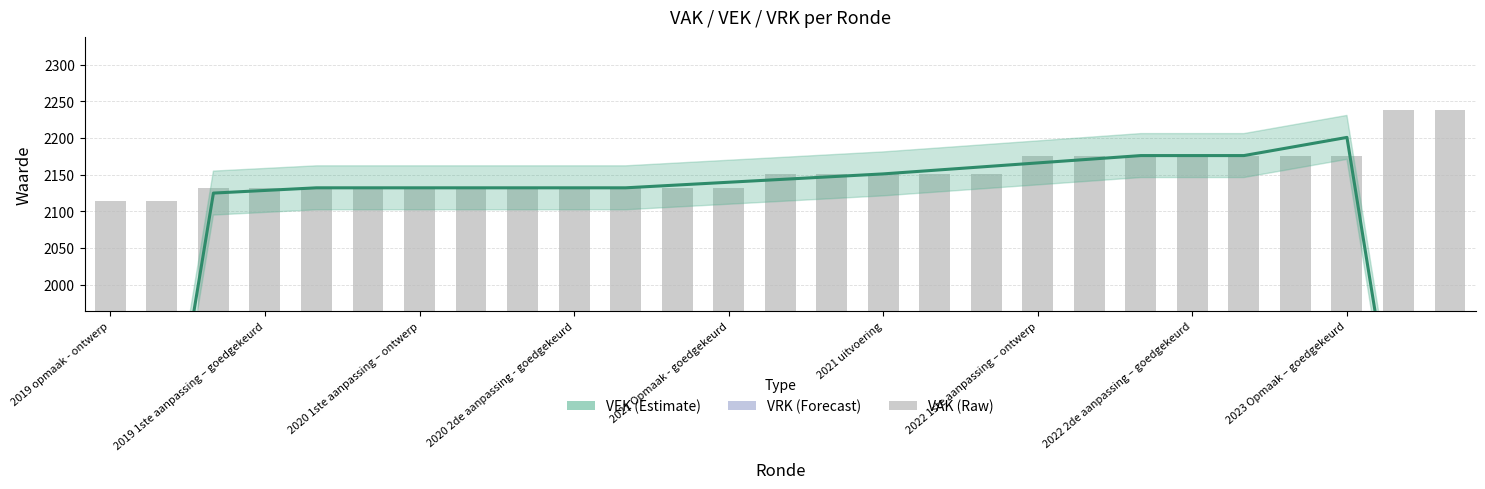

Count the values in the range 2132 to 2176.

23